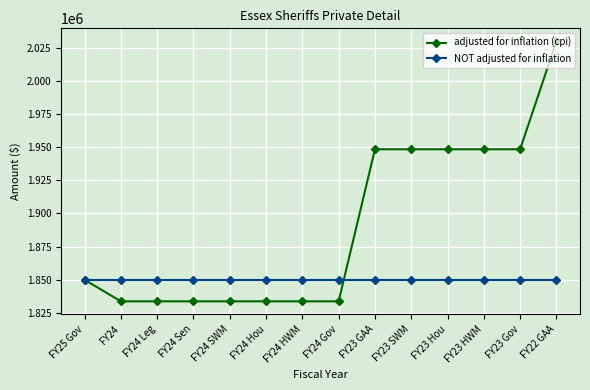

Which series has the widest spread of values?

adjusted for inflation (cpi)